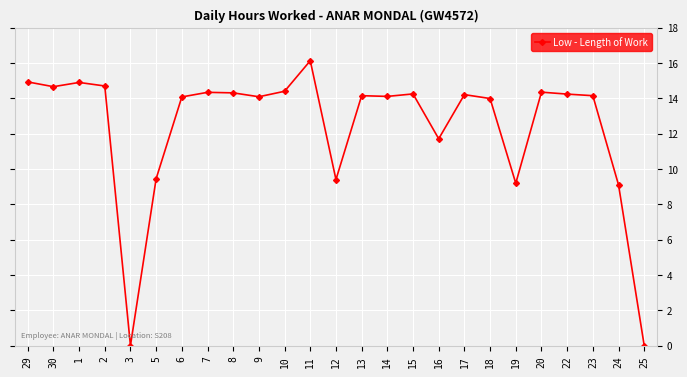

What is the ratio of the value at 23 to the value at 8?

1.0